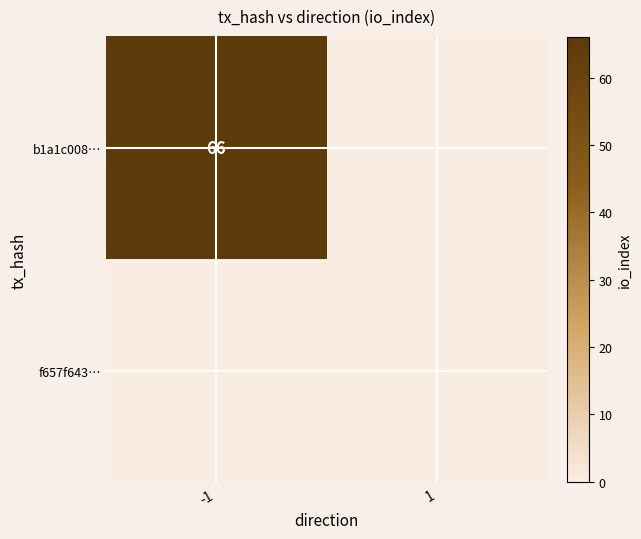

Is the value of f657f643… at 1 greater than the value of b1a1c008… at 1?

No